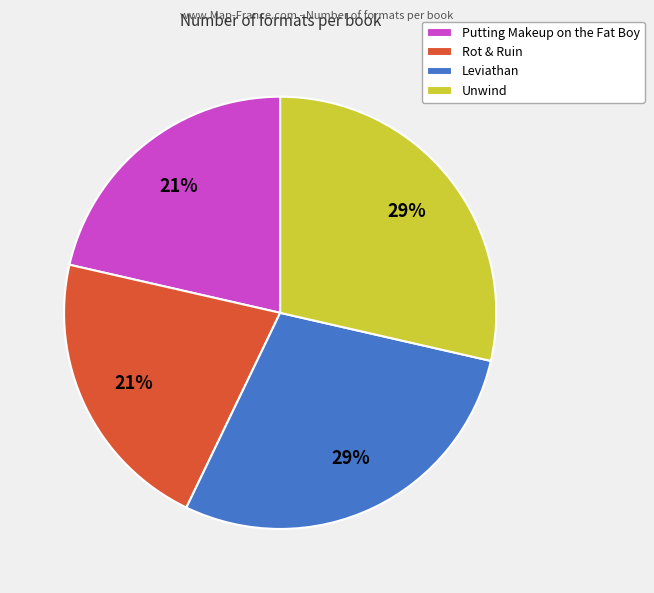

Which has a higher value, Rot & Ruin or Unwind?

Unwind